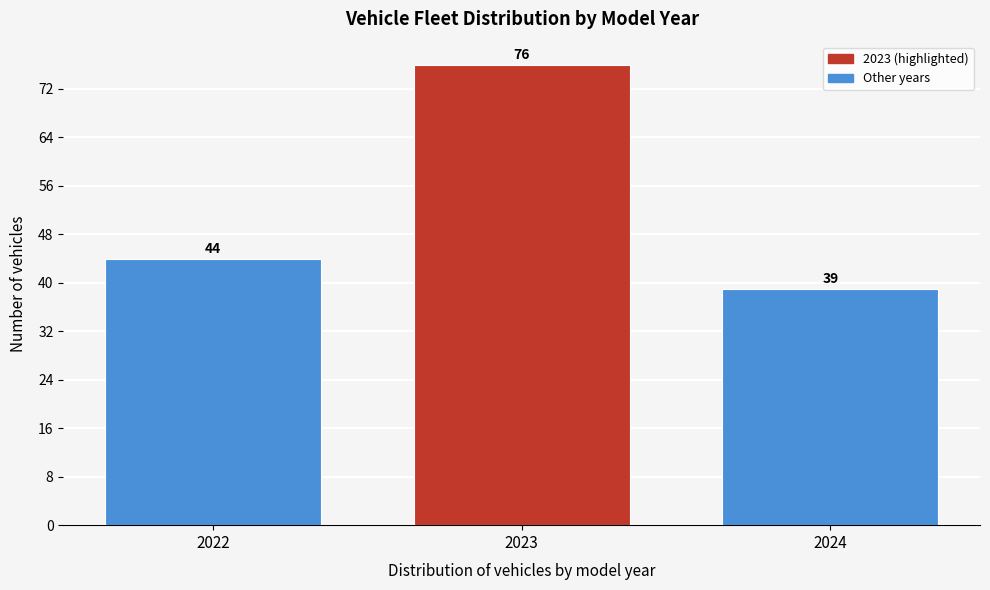

Reading left to right, transcribe all the data shown in this chart.

44	76	39